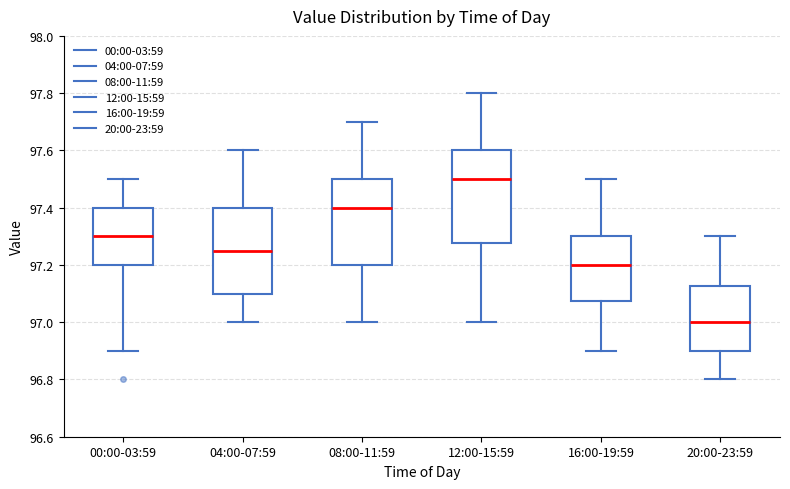

Comparing the boxes themselves (not the whiskers), which one is the tallest?

12:00-15:59